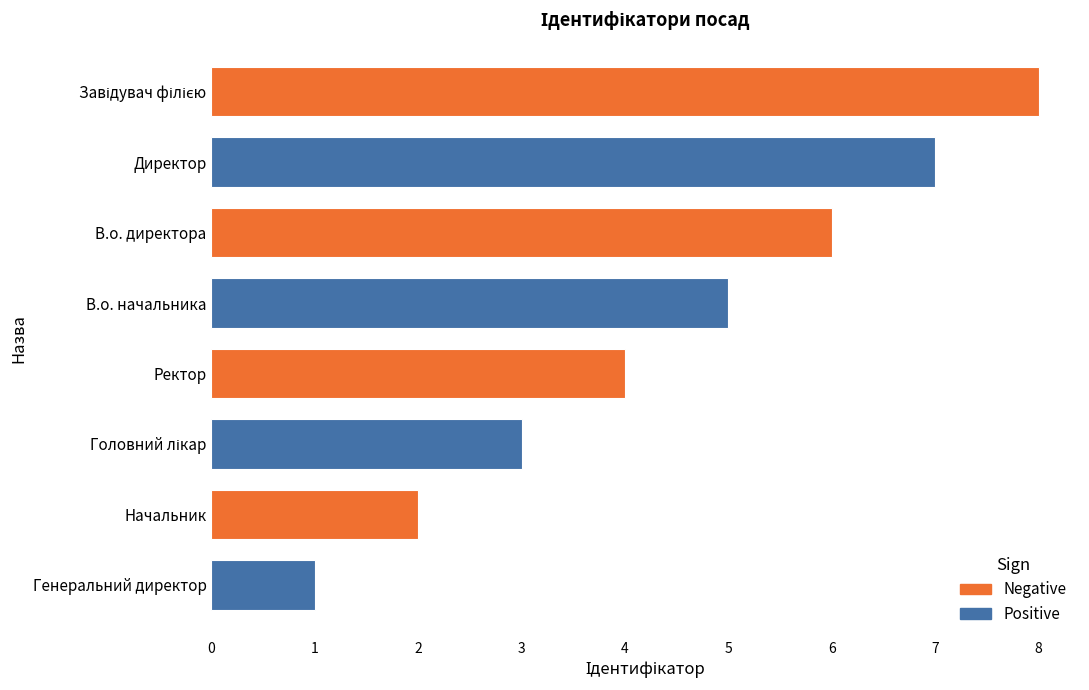

Does the chart contain stacked bars?

No